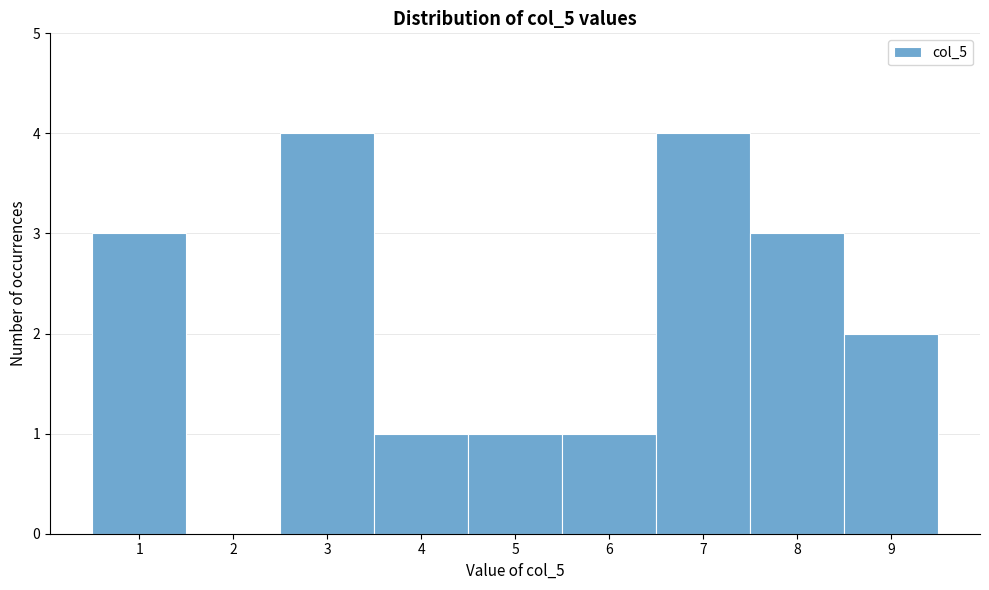

Reading left to right, list every bar in this chart as the range it spans on the x-axis followed by its height. The values are not printed on the chart, so give them approximately, as read against the axis.

0.5 to 1.5: 3
1.5 to 2.5: 0
2.5 to 3.5: 4
3.5 to 4.5: 1
4.5 to 5.5: 1
5.5 to 6.5: 1
6.5 to 7.5: 4
7.5 to 8.5: 3
8.5 to 9.5: 2